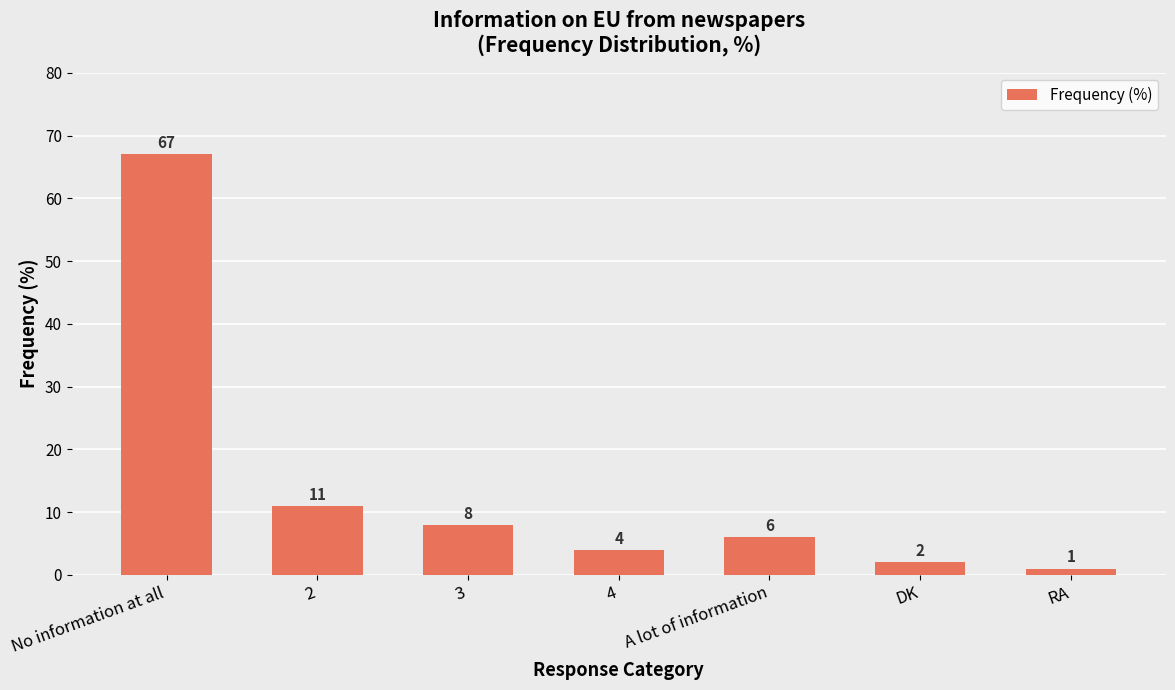

What is the average value?

14